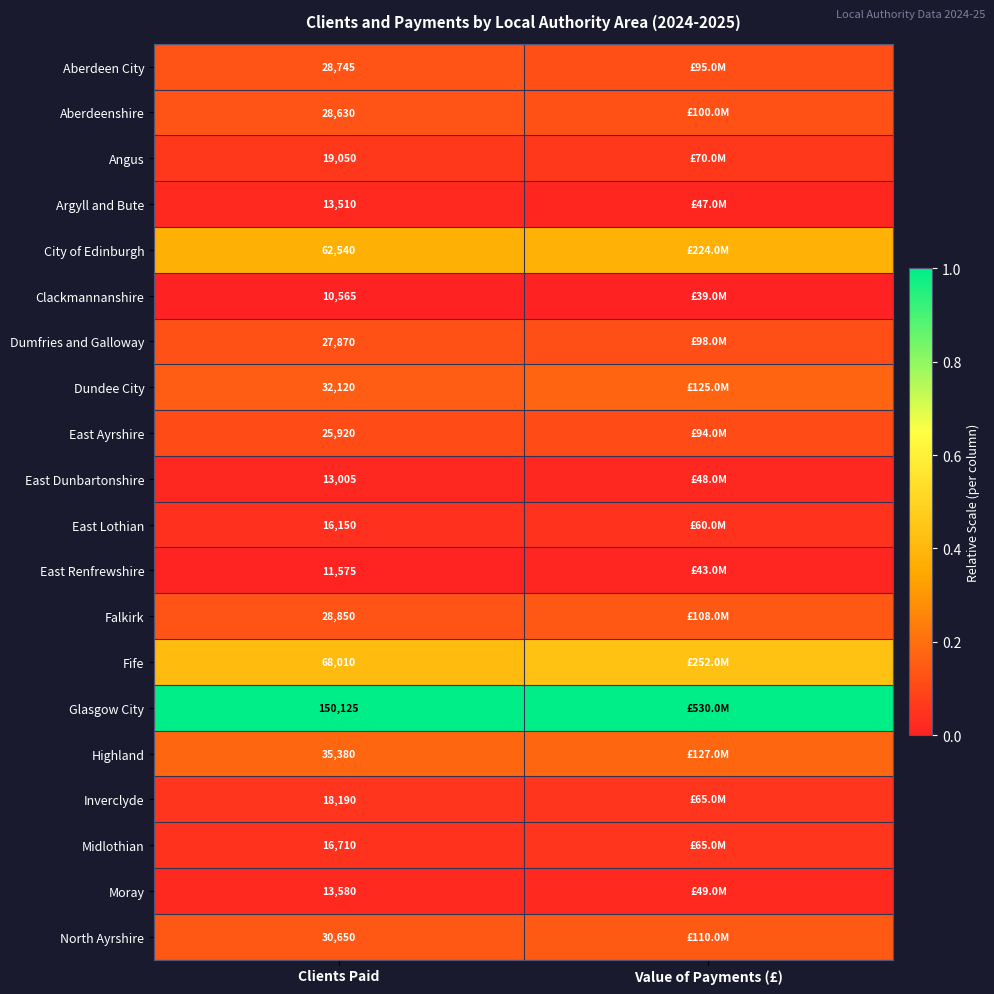

At Clients Paid, list the series in order from smallest to largest.

Clackmannanshire, East Renfrewshire, East Dunbartonshire, Argyll and Bute, Moray, East Lothian, Midlothian, Inverclyde, Angus, East Ayrshire, Dumfries and Galloway, Aberdeenshire, Aberdeen City, Falkirk, North Ayrshire, Dundee City, Highland, City of Edinburgh, Fife, Glasgow City